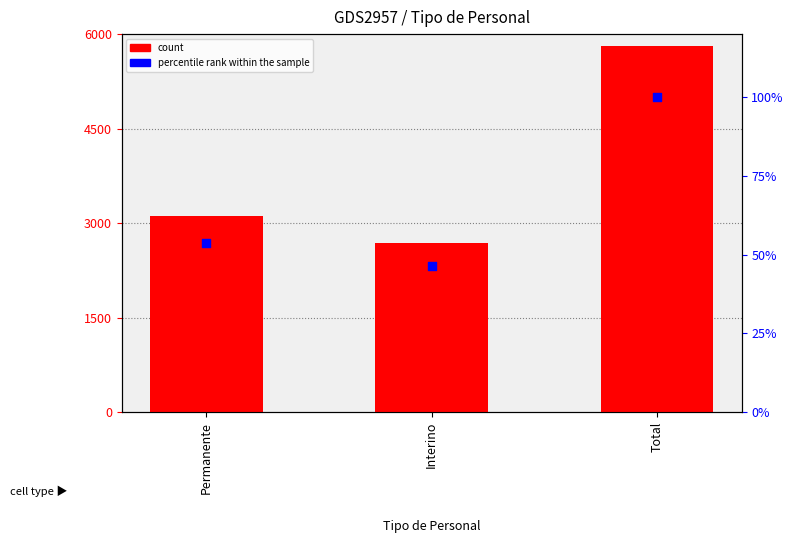

At how many categories does at least one series exceed 4937?

1